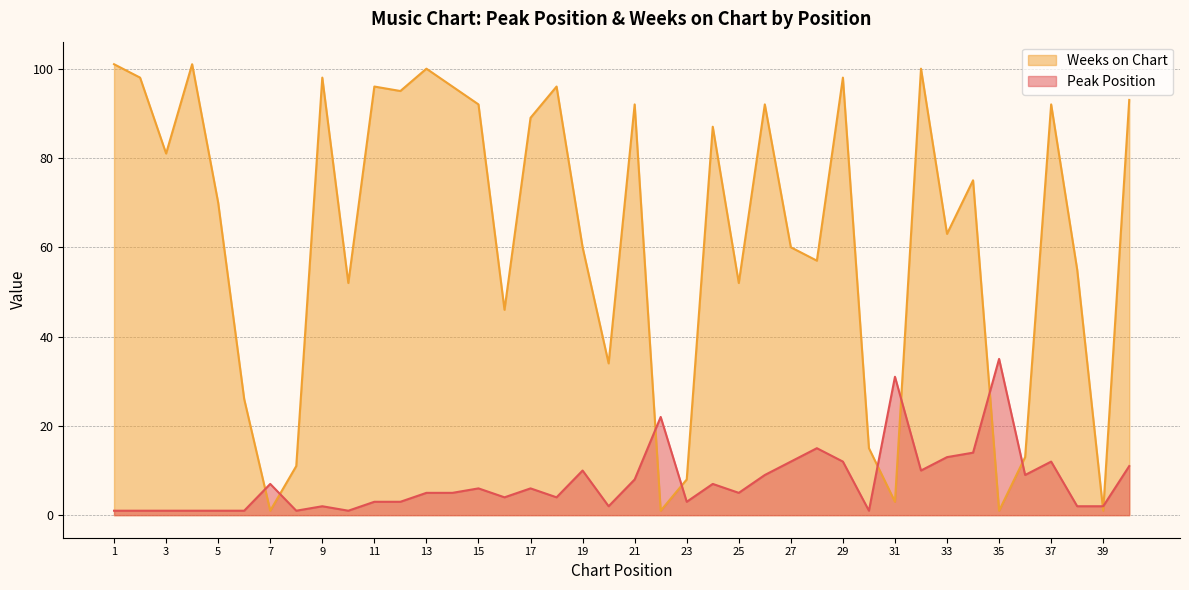

How many data points in Peak Position are above 5?

19